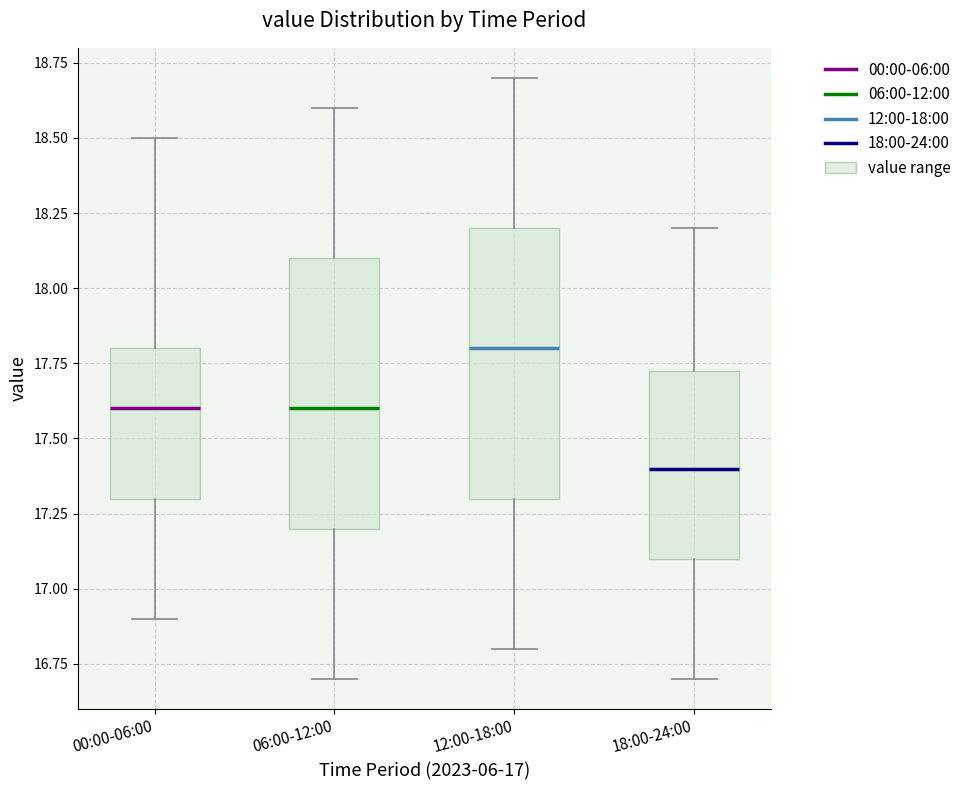

Where is the lower edge of the box for 12:00-18:00 on the y-axis? The values are not printed on the chart, so give them approximately, as read against the axis.

17.30